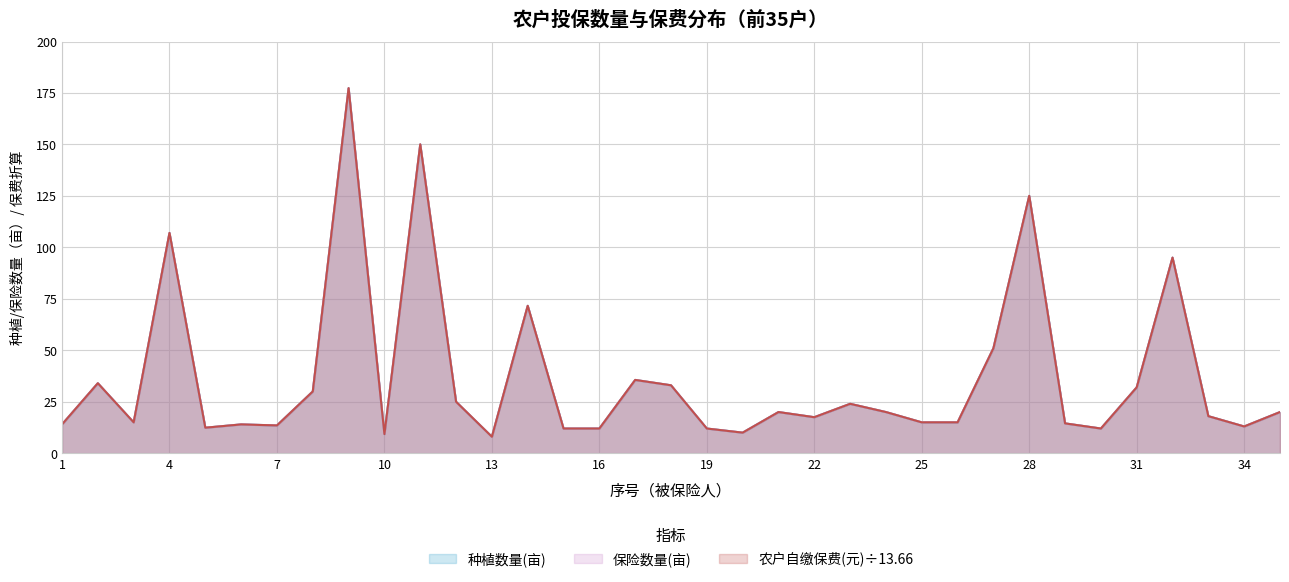

The 种植数量(亩) series shows 3.2 at 15. True or false?

False